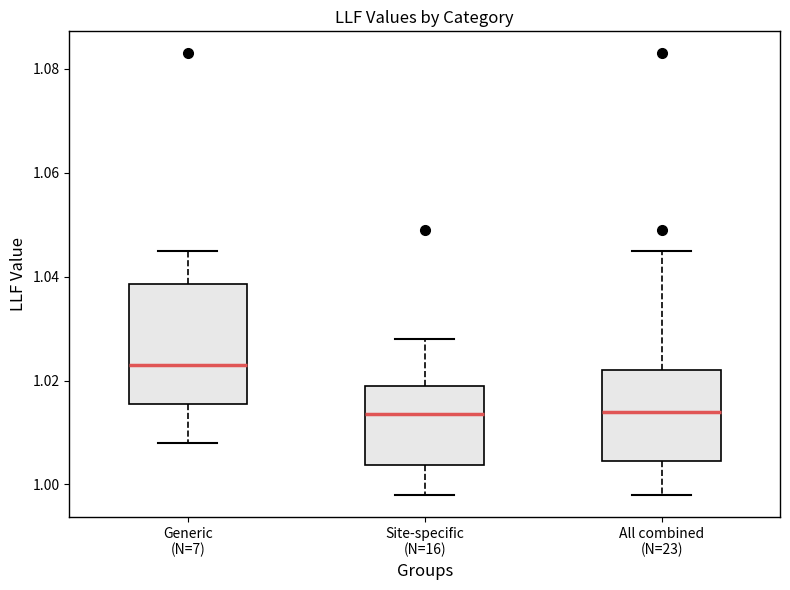

Where does the upper whisker of the box for Site-specific (N=16) end on the y-axis? The values are not printed on the chart, so give them approximately, as read against the axis.

1.028